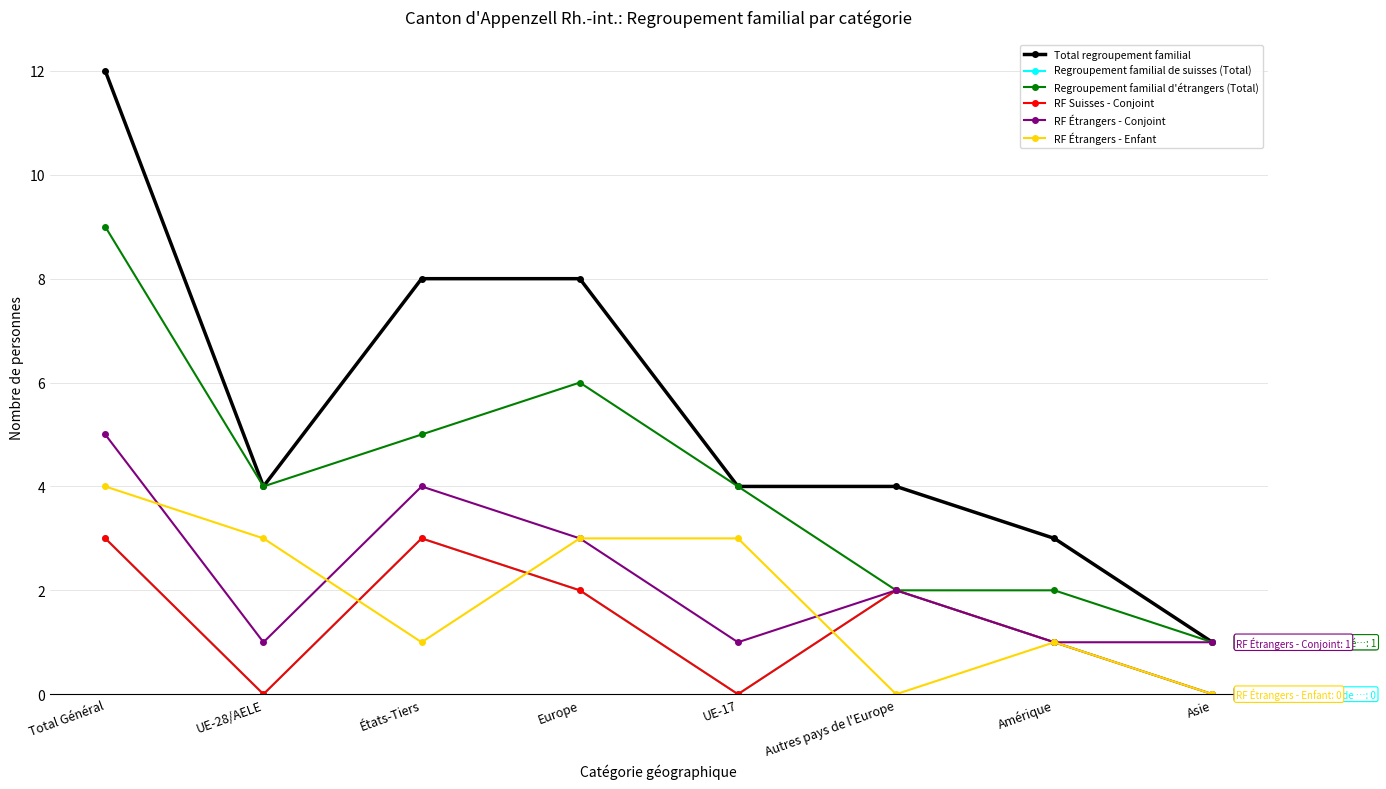

What is the label of the 1st point from the left?

Total Général